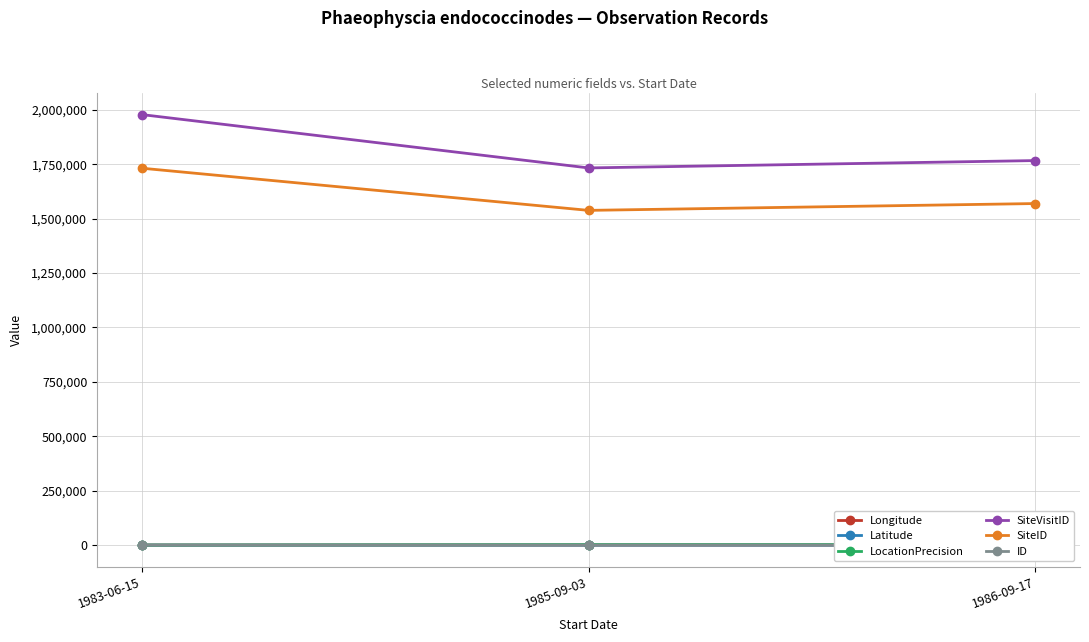

What position from the right is 1983-06-15?

3